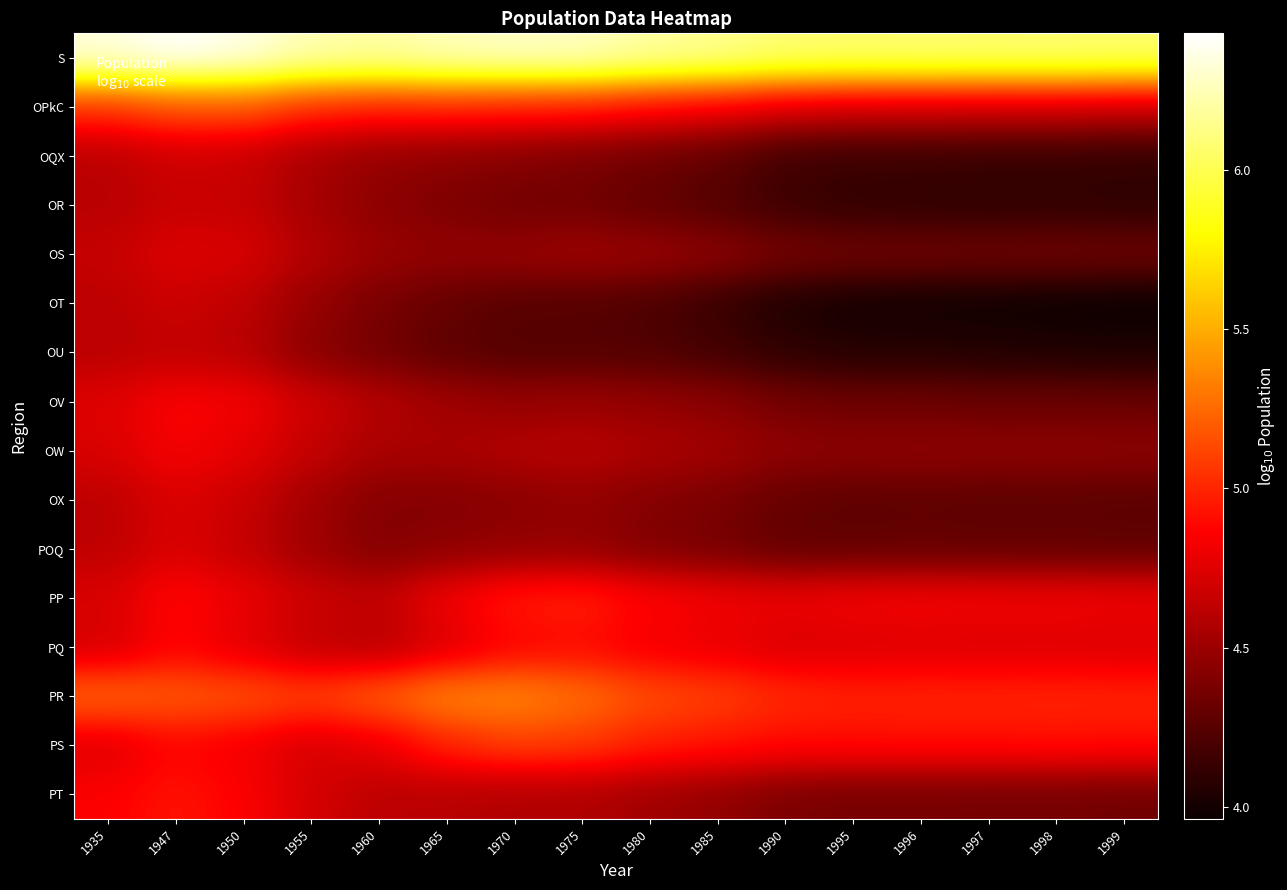

At which category is the sum across all series the highest?

1947